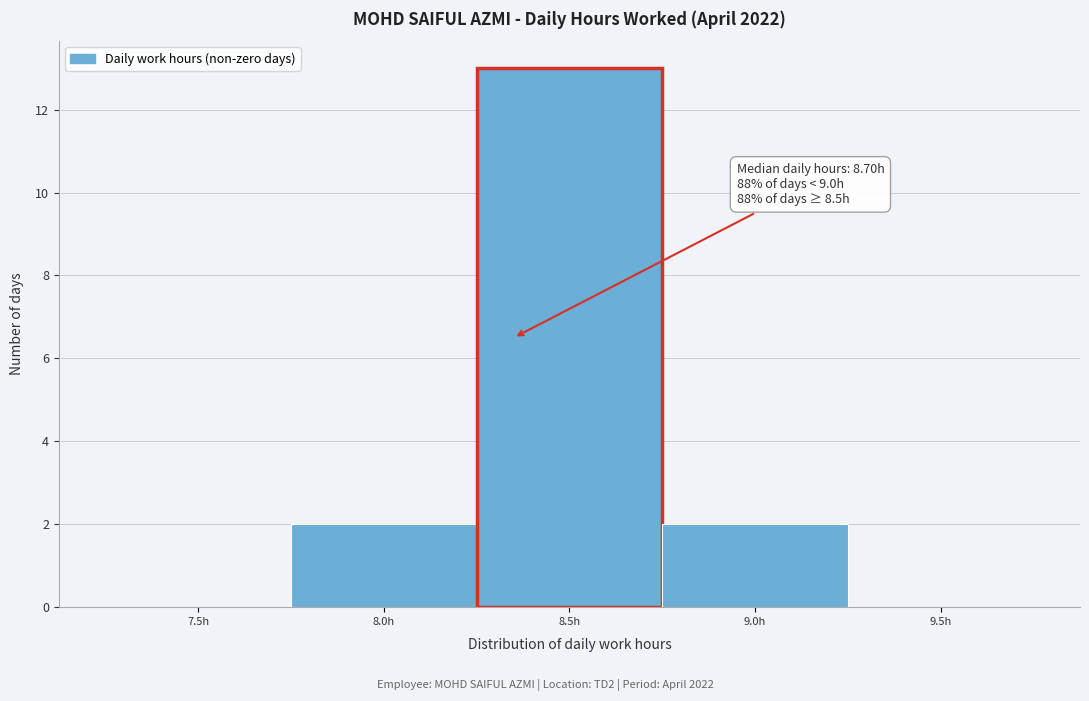

Reading left to right, transcribe all the data shown in this chart.

7.5h=0	8.0h=2	8.5h=13	9.0h=2	9.5h=0